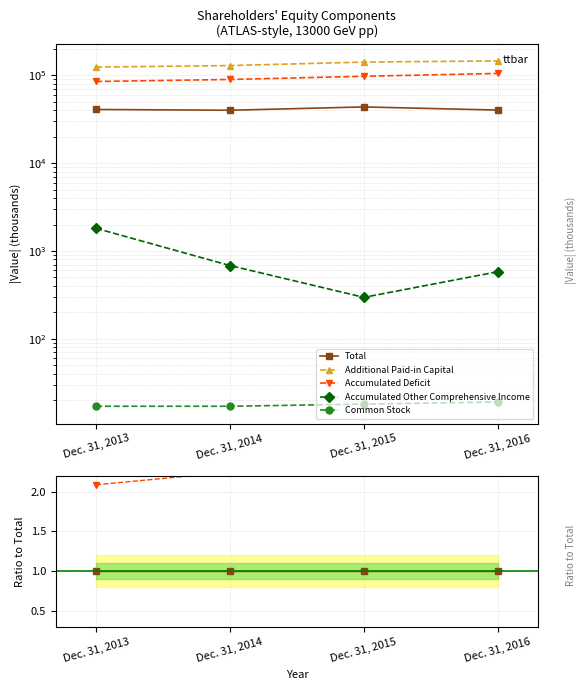

Reading left to right, extract all data points from this chart.

Total: 1.0	1.0	1.0	1.0
Additional Paid-in Capital: 3.0	3.2	3.2	3.6
Accumulated Deficit: 2.1	2.2	2.2	2.6
Accumulated Other Comprehensive Income: 0.0	0.0	0.0	0.0
Common Stock: 0.0	0.0	0.0	0.0